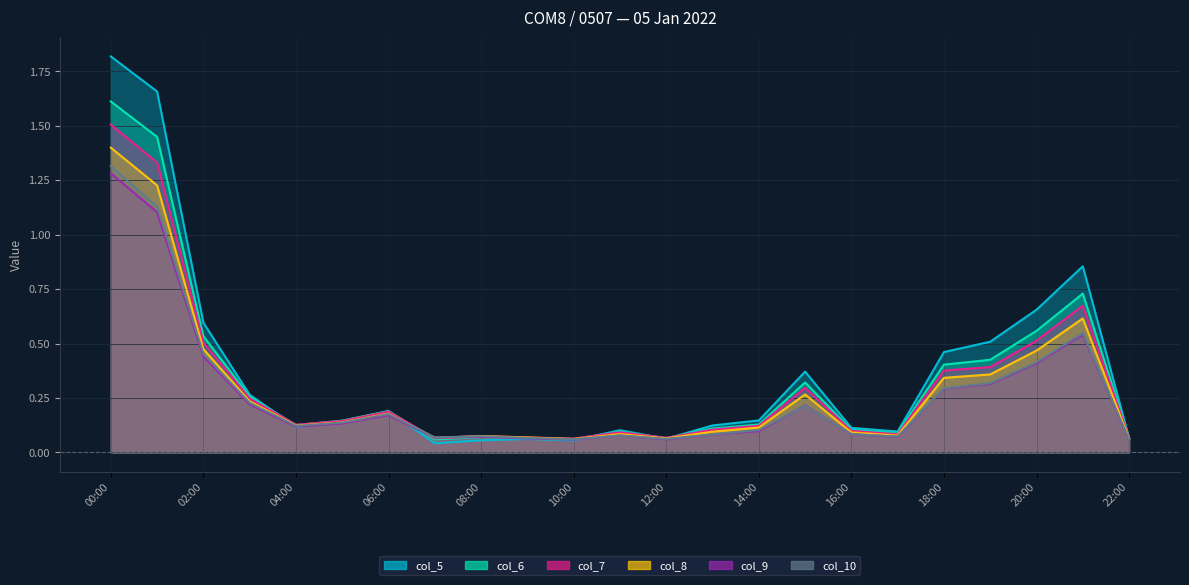

What are all the series names shown in the legend?

col_5, col_6, col_7, col_8, col_9, col_10